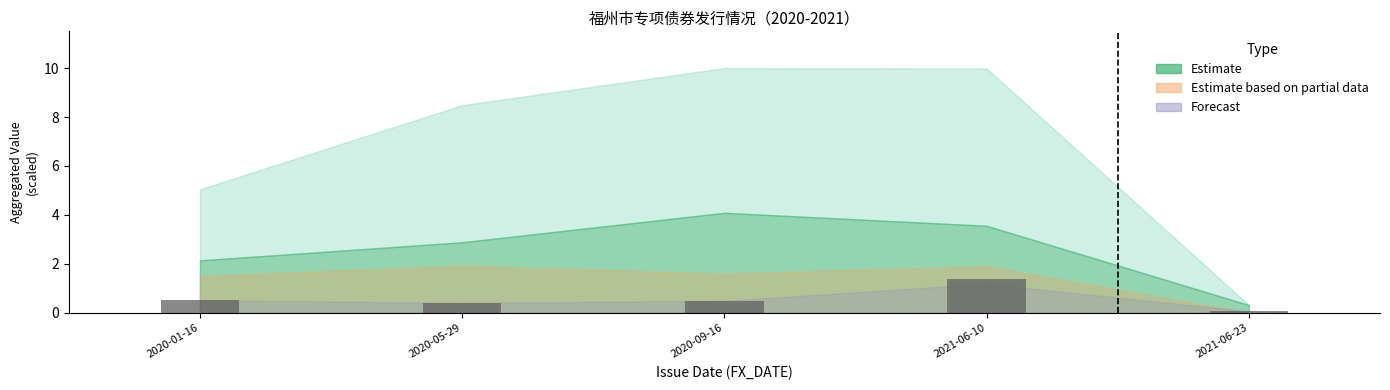

Where is the data nearest to the value 0?

2021-06-23